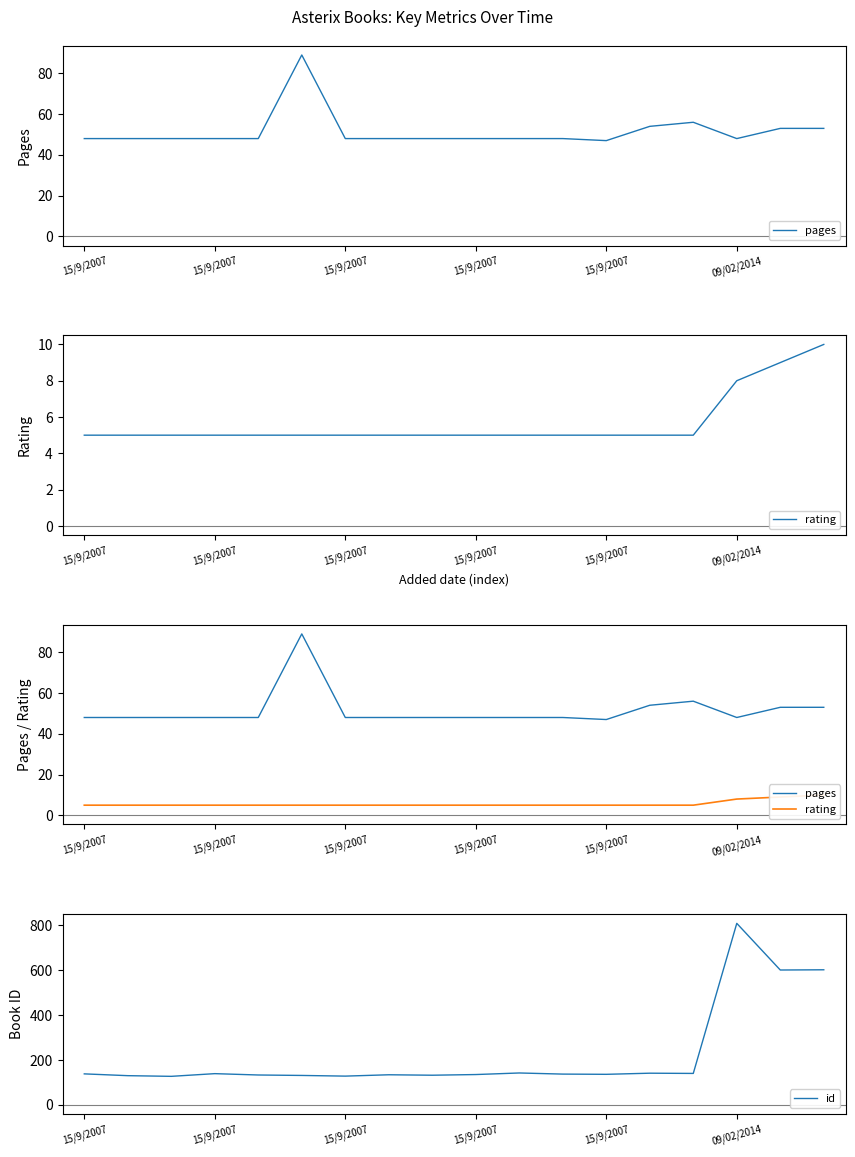

The id series shows 134 at 7. True or false?

True